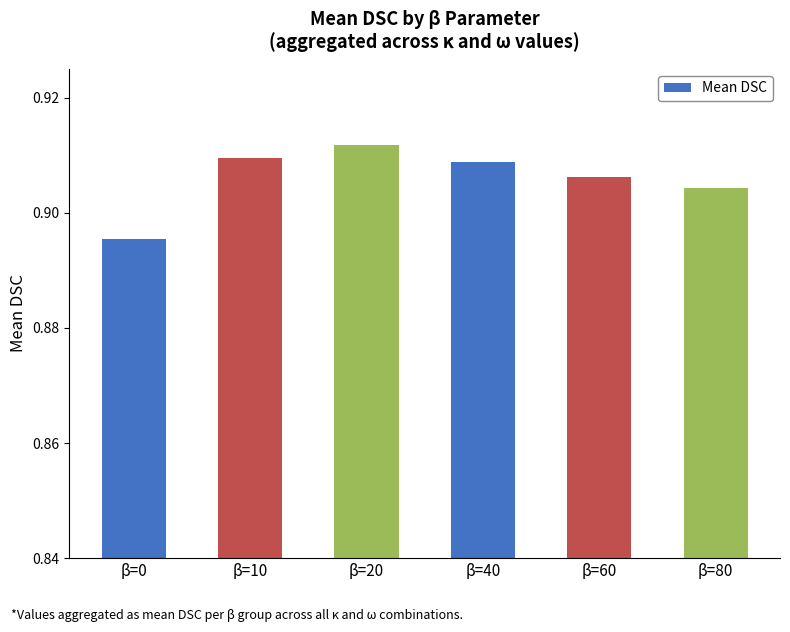

Between β=0 and β=60, which is larger?

β=60